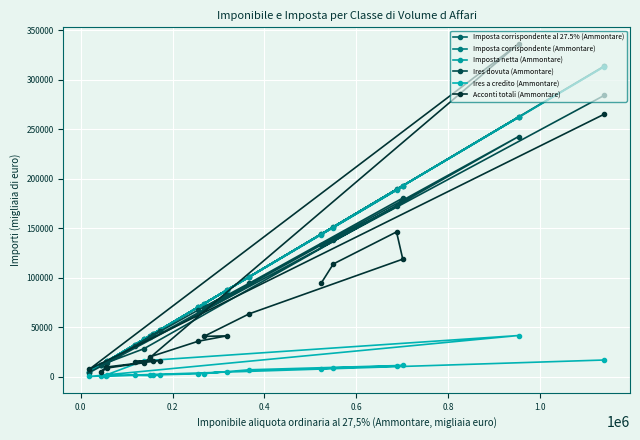

What are all the series names shown in the legend?

Imposta corrispondente al 27.5% (Ammontare), Imposta corrispondente (Ammontare), Imposta netta (Ammontare), Ires dovuta (Ammontare), Ires a credito (Ammontare), Acconti totali (Ammontare)